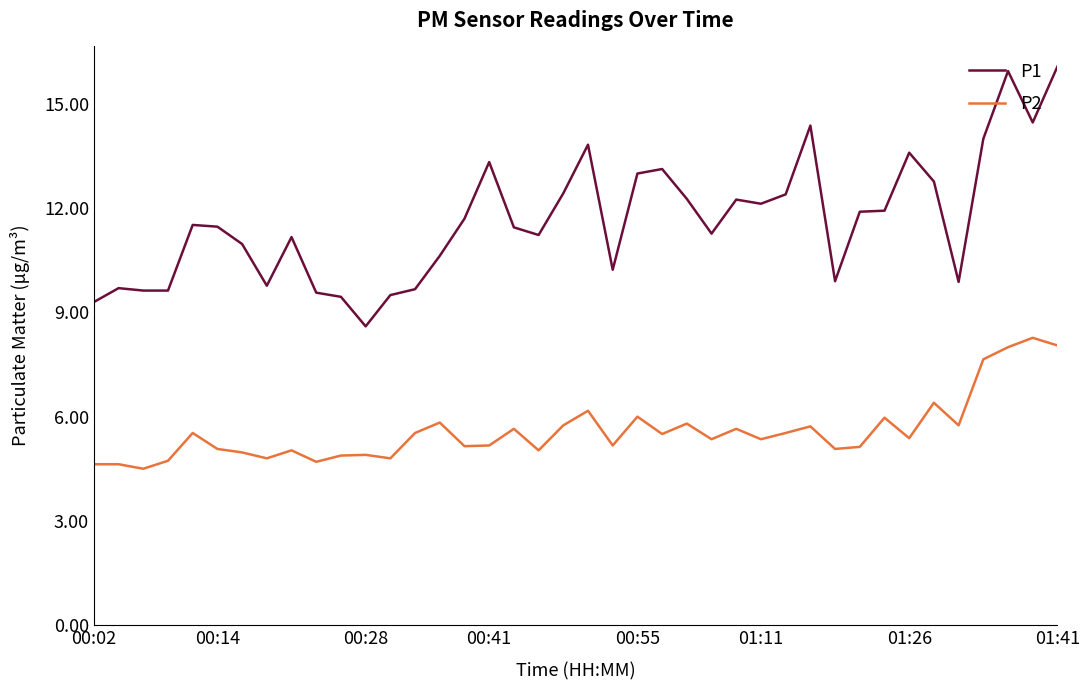

What is the difference between the maximum and minimum values in the P2 series?

3.8